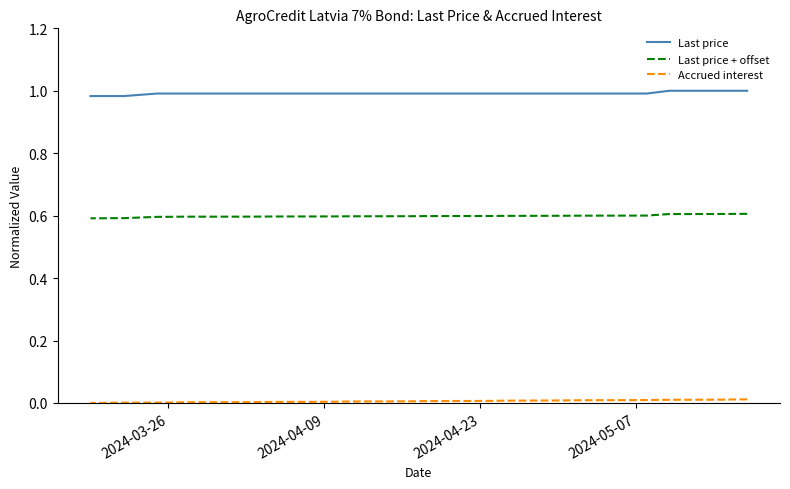

What position from the right is 2024-03-26?

40